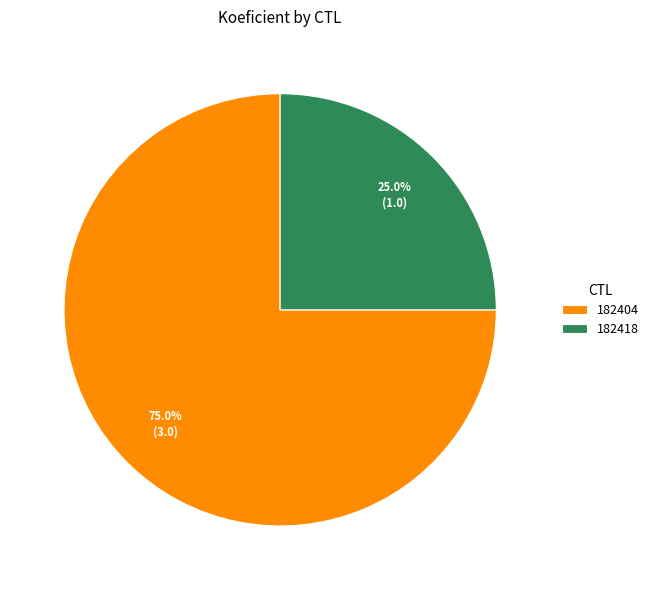

Which slice is the smallest?

182418